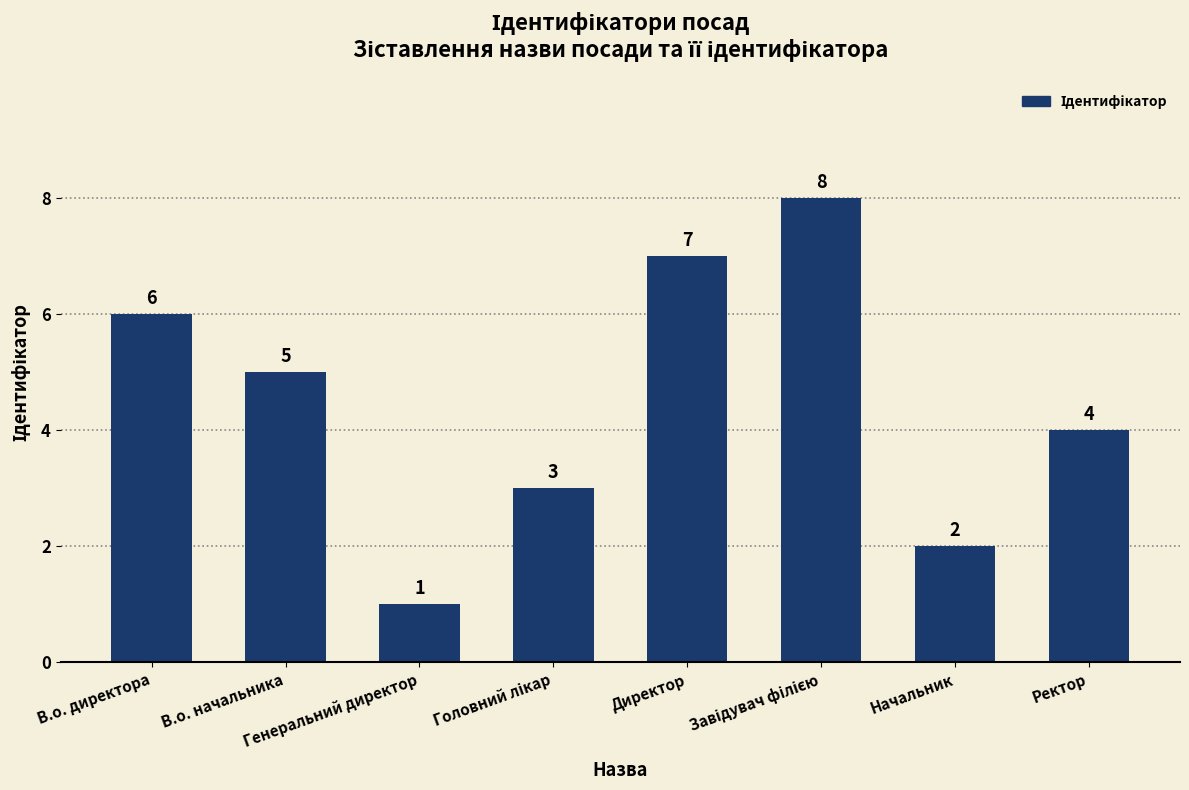

Count the values in the range 3 to 7.

5